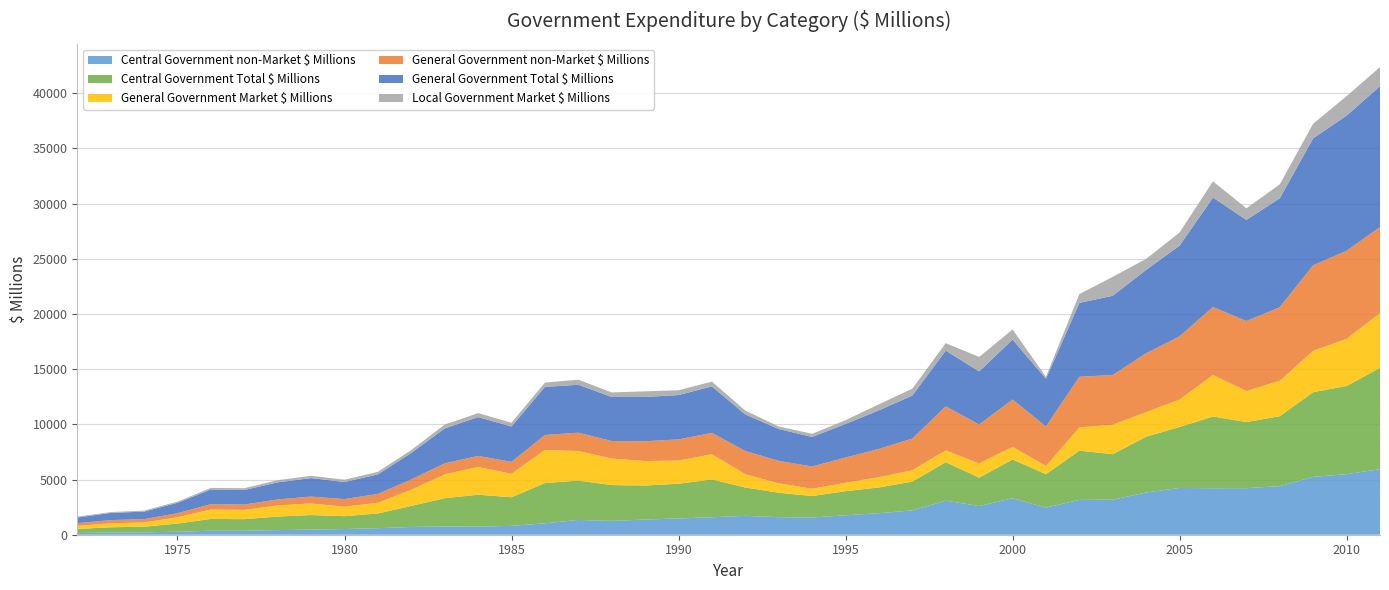

Reading right to left, what are all the values shown in this chart?

Central Government non-Market $ Millions: 5941	5486	5243	4397	4221	4212	4236	3827	3171	3156	2456	3296	2601	3083	2202	1950	1760	1563	1590	1710	1581	1474	1375	1252	1341	1035	802	734	748	703	593	514	466	418	365	361	271	221	194	161
Central Government Total $ Millions: 9168	7987	7668	6339	5981	6498	5523	5053	4124	4459	3026	3521	2572	3485	2609	2334	2184	1940	2215	2565	3427	3143	3082	3245	3562	3643	2591	2888	2559	1907	1333	1166	1315	1228	1044	1073	737	509	480	363
General Government Market $ Millions: 4957	4265	3750	3206	2815	3753	2481	2224	2664	2108	750	1142	1287	1074	1028	929	763	663	851	1207	2278	2103	2216	2403	2681	2997	2125	2514	2161	1465	973	860	1053	1006	840	850	573	378	362	280
General Government non-Market $ Millions: 7803	7979	7749	6663	6341	6164	5730	5332	4512	4582	3572	4287	3522	3982	2871	2564	2283	2014	2034	2102	1936	1915	1794	1587	1659	1359	1081	1003	998	936	797	688	622	543	482	484	368	305	288	238
General Government Total $ Millions: 12760	12244	11499	9869	9156	9917	8211	7556	7176	6690	4322	5429	4809	5056	3899	3493	3046	2677	2885	3309	4214	4018	4010	3990	4340	4356	3206	3517	3159	2401	1770	1548	1675	1549	1322	1334	941	683	650	518
Local Government Market $ Millions: 1731	1764	1325	1264	1055	1467	1194	999	1711	805	180	917	1315	672	621	545	338	286	226	352	432	433	510	410	461	389	337	360	350	261	232	208	204	196	161	138	107	89	76	78